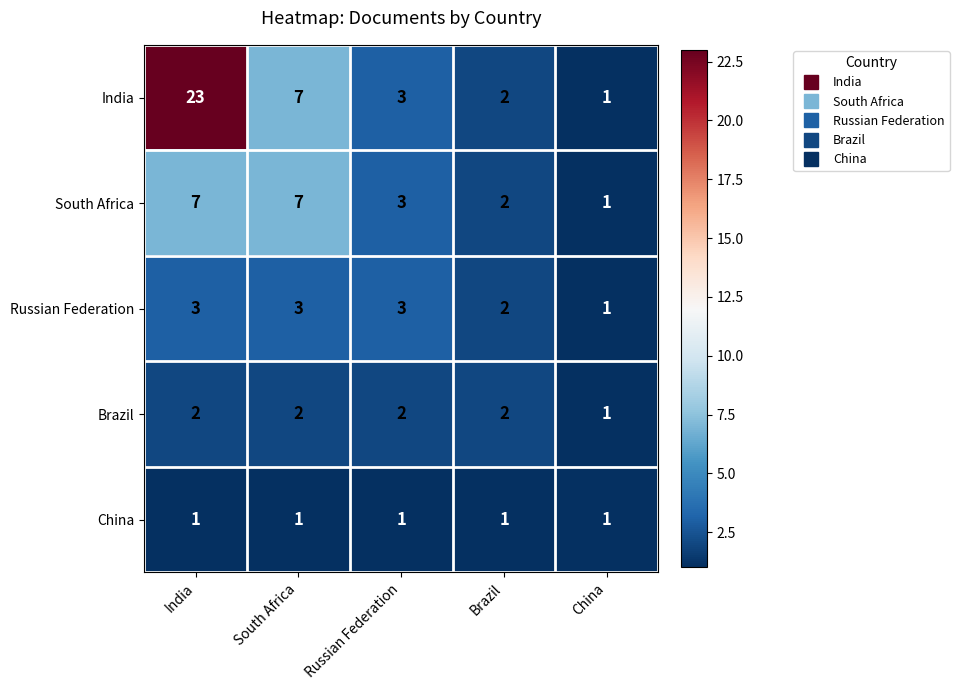

Reading right to left, transcribe all the data shown in this chart.

India: China=1	Brazil=2	Russian Federation=3	South Africa=7	India=23
South Africa: China=1	Brazil=2	Russian Federation=3	South Africa=7	India=7
Russian Federation: China=1	Brazil=2	Russian Federation=3	South Africa=3	India=3
Brazil: China=1	Brazil=2	Russian Federation=2	South Africa=2	India=2
China: China=1	Brazil=1	Russian Federation=1	South Africa=1	India=1